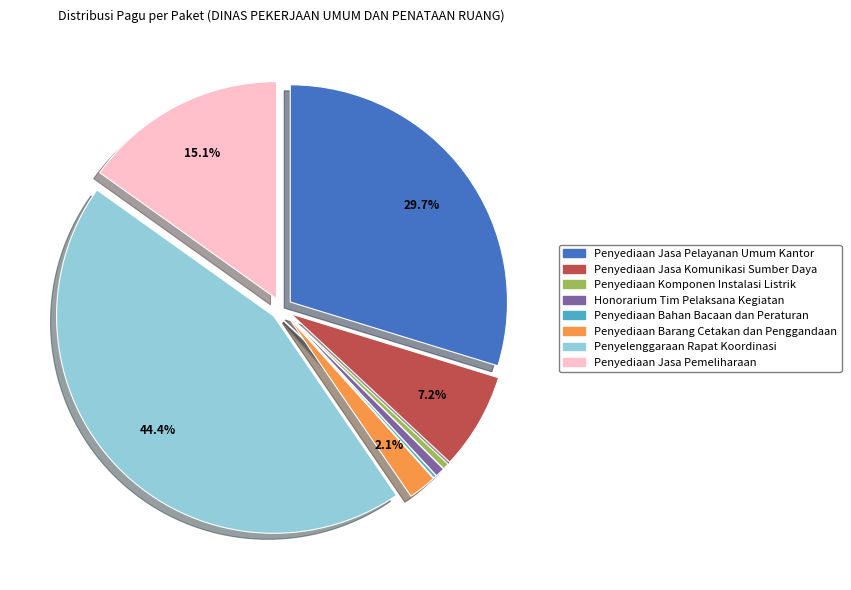

Combined, do Penyediaan Jasa Pemeliharaan and Penyediaan Barang Cetakan dan Penggandaan account for over 50%?

No